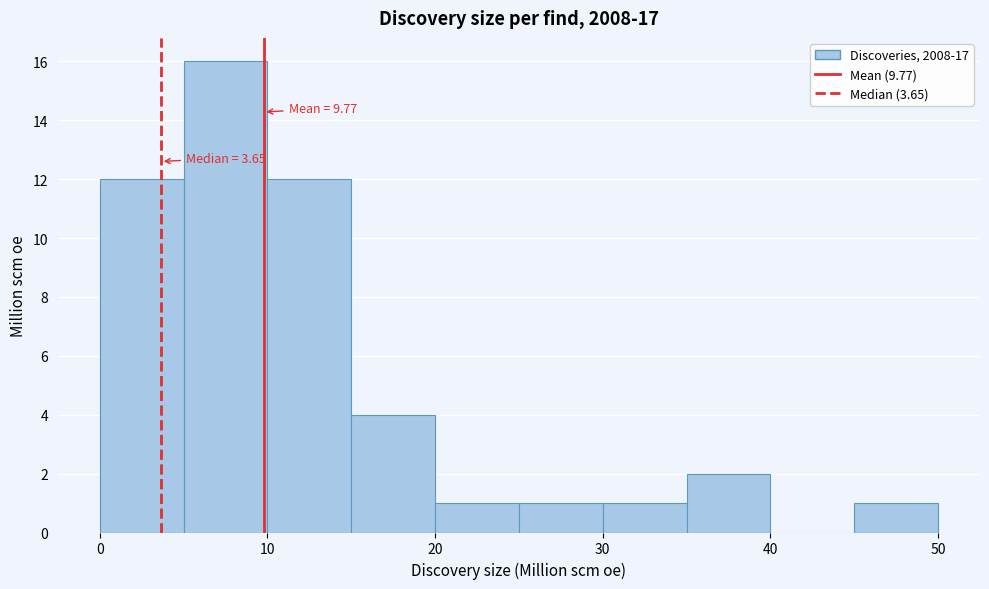

Which range on the x-axis has the tallest bar?

5 to 10